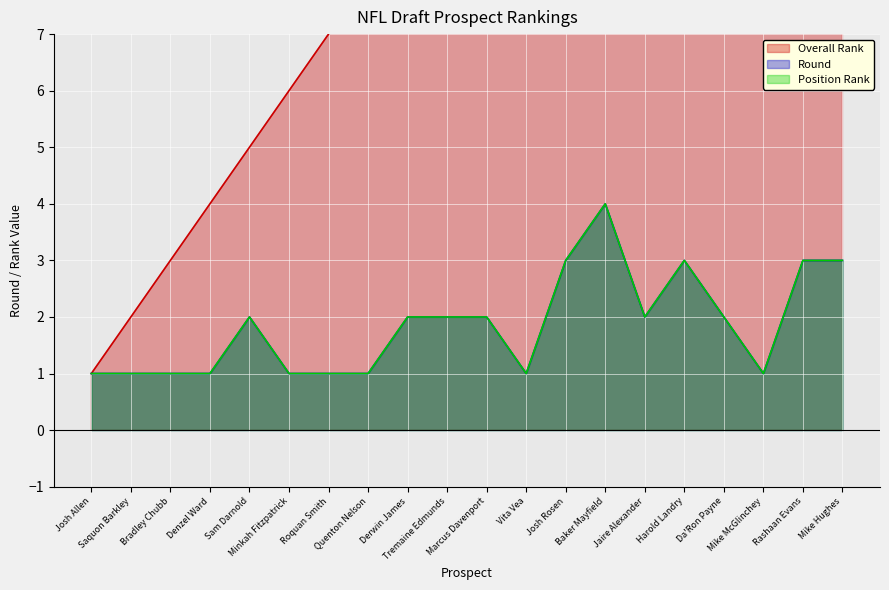

What is the difference between the highest and lowest values at Mike McGlinchey?

17